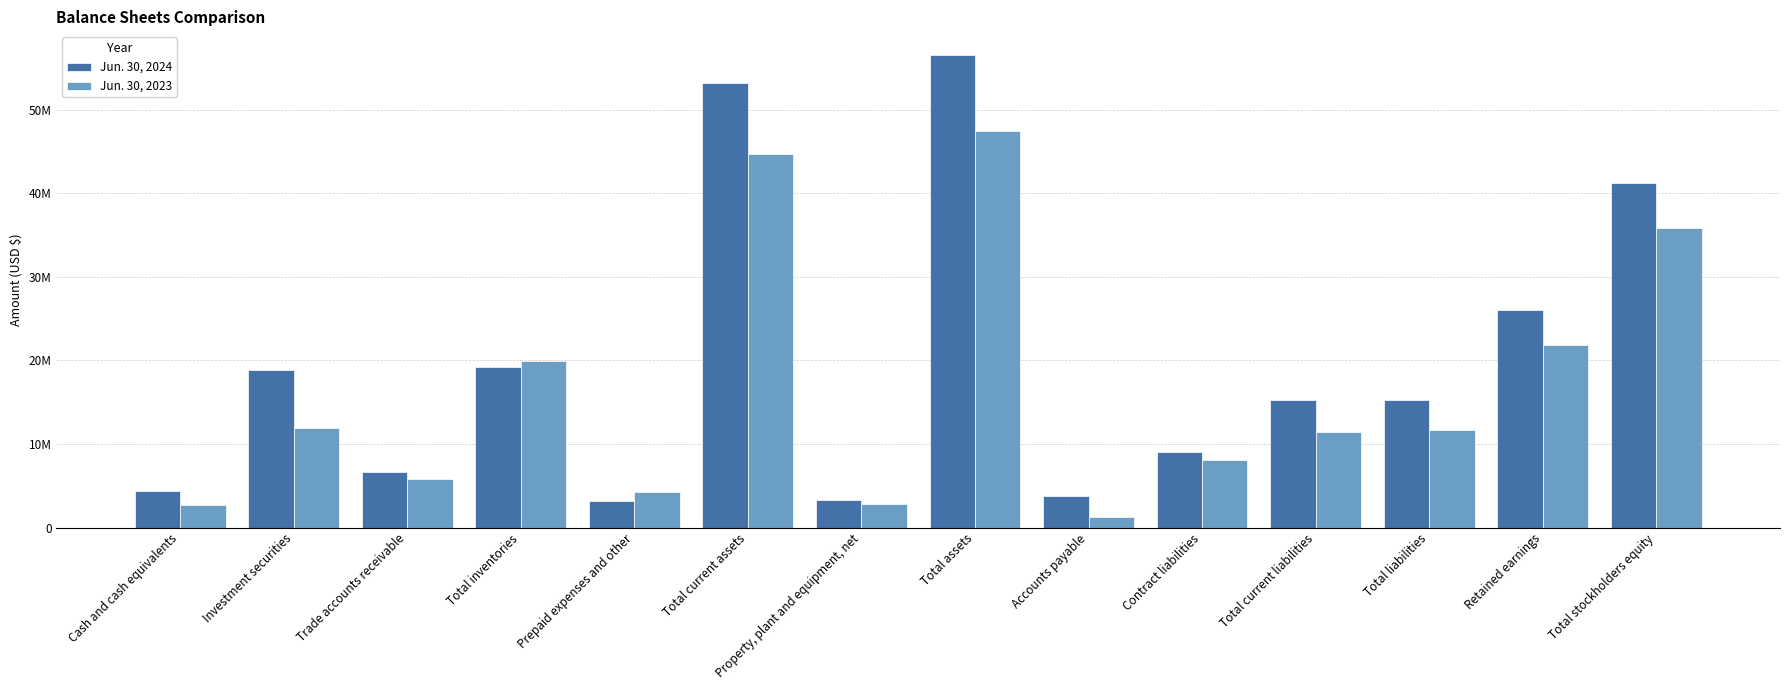

Rank the series by their average value, from highest to lowest.

Jun. 30, 2024, Jun. 30, 2023